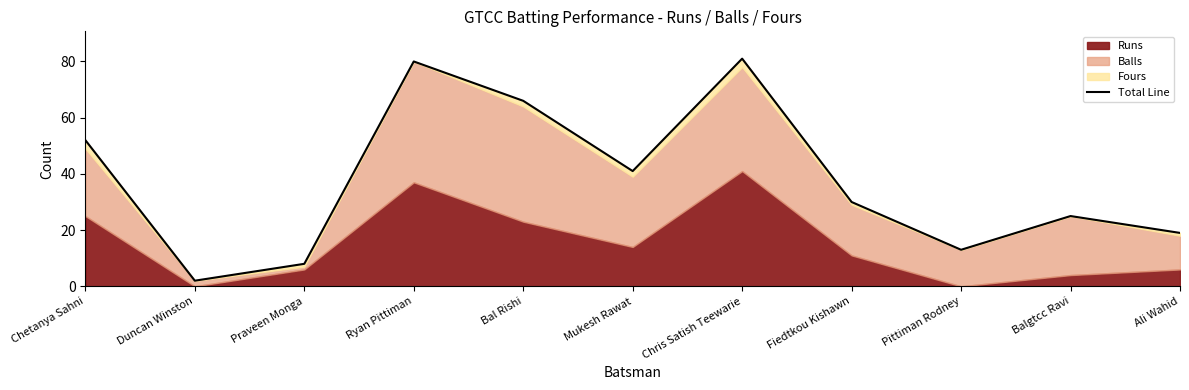

Which has a higher value, Mukesh Rawat or Pittiman Rodney?

Mukesh Rawat